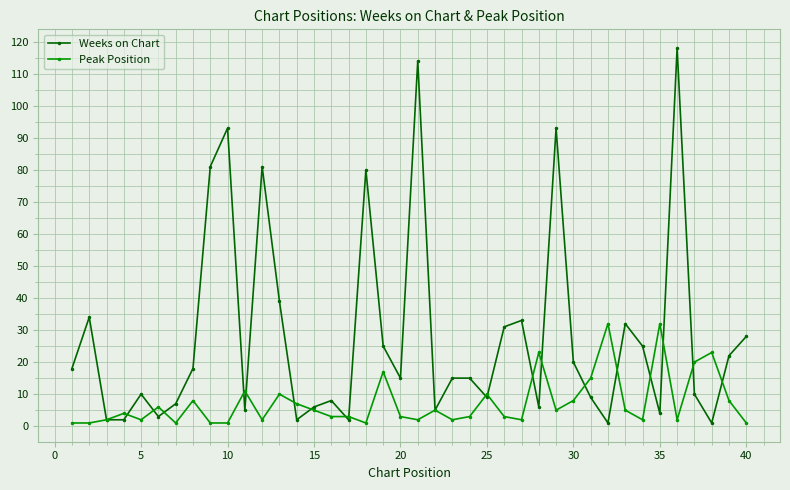

Which series has the largest total across all categories?

Weeks on Chart